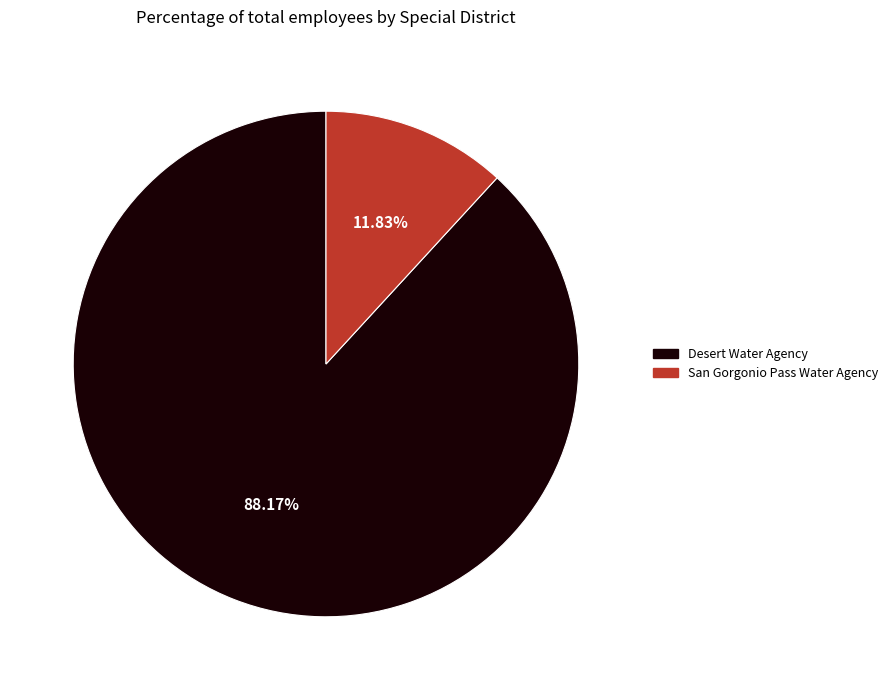

Count the number of slices in the pie.

2